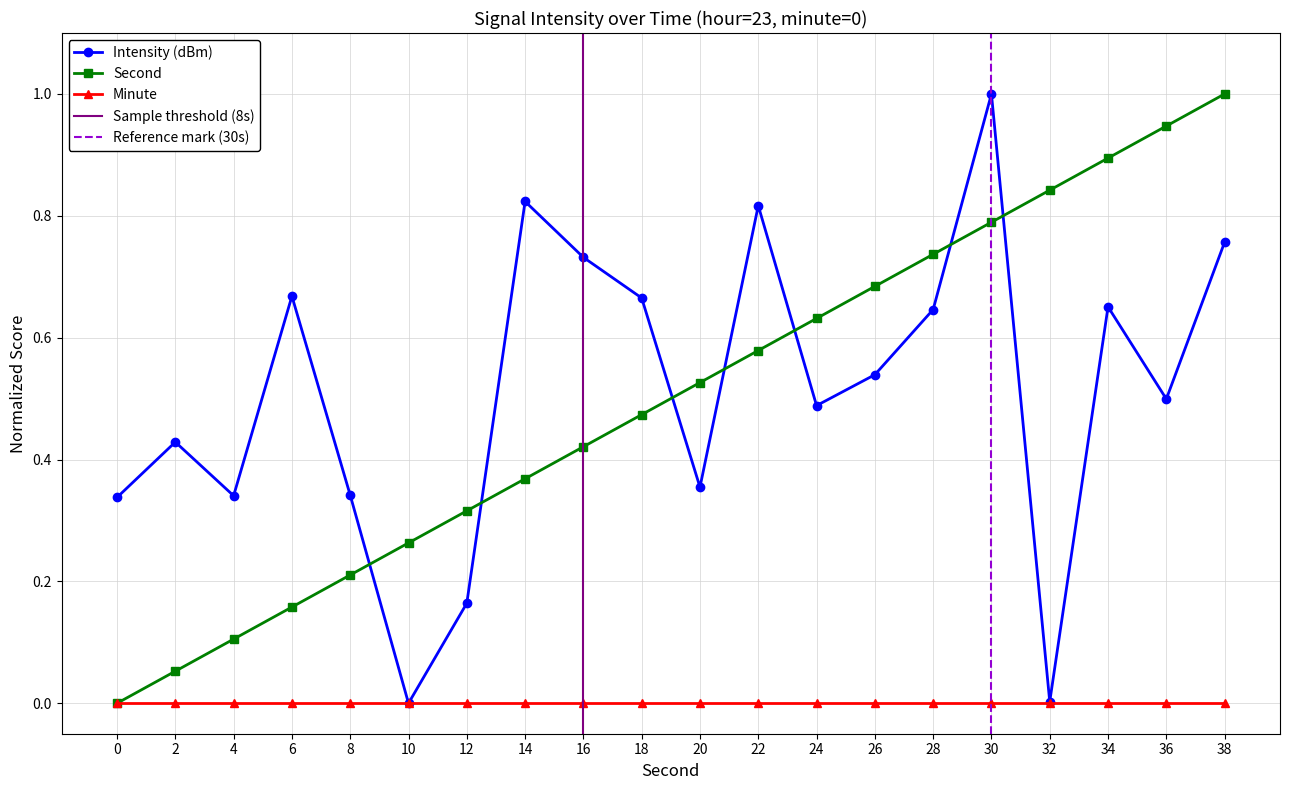

Which series ends up on top after the final intersection of intensity(dBm) and second?

second